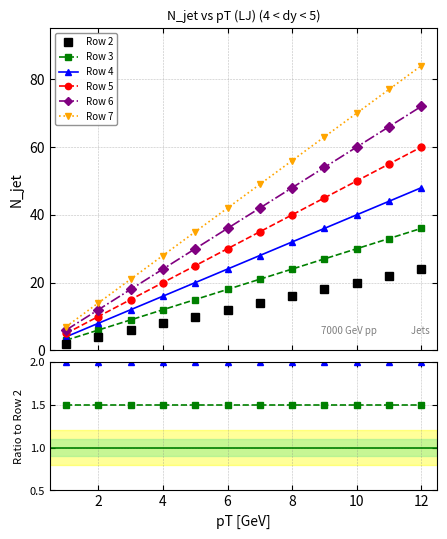

Is it true that Row 4 equals 2.0 at 12?

True